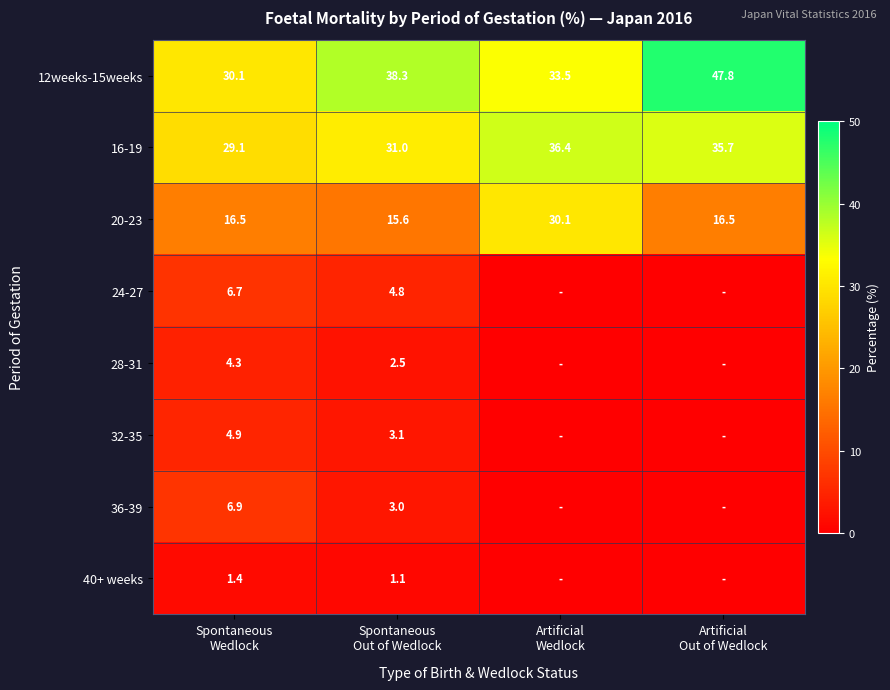

What is the average value of the 20-23 series?

19.7